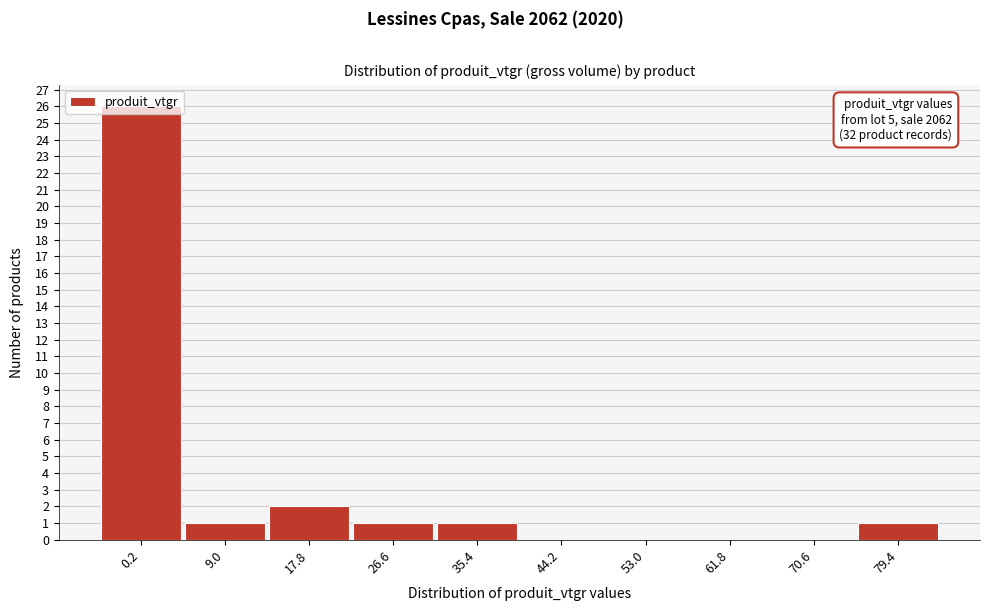

What is the greatest value displayed?

26